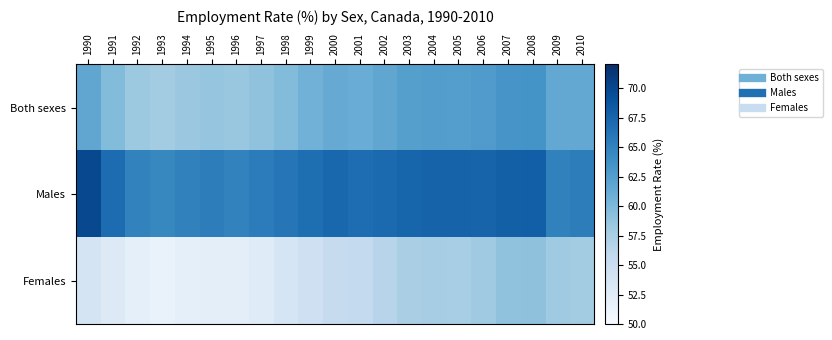

What is the total value across all series at 2008?

190.6